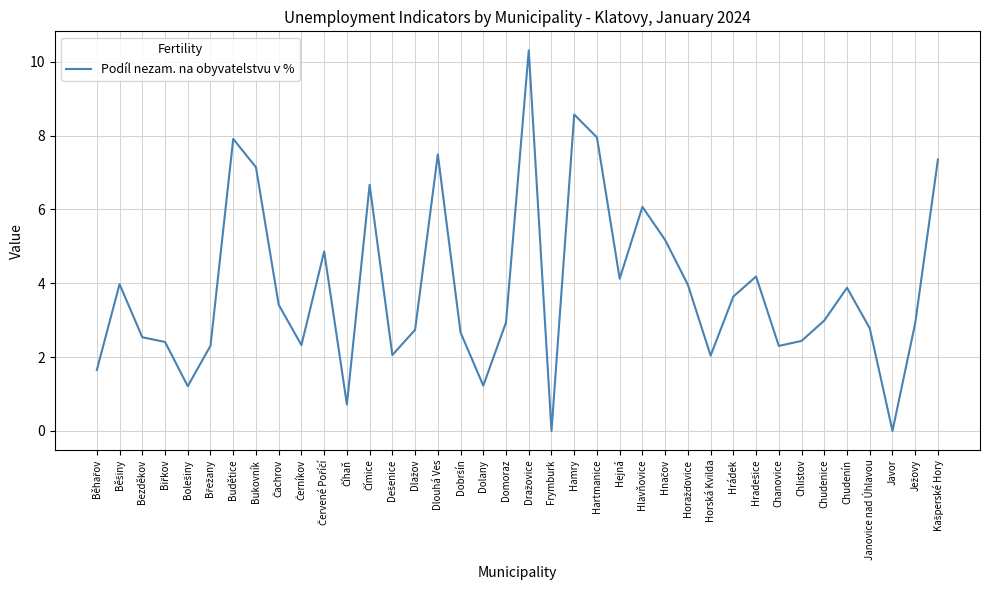

What is the change in value from Bukovník to Javor?

-7.1